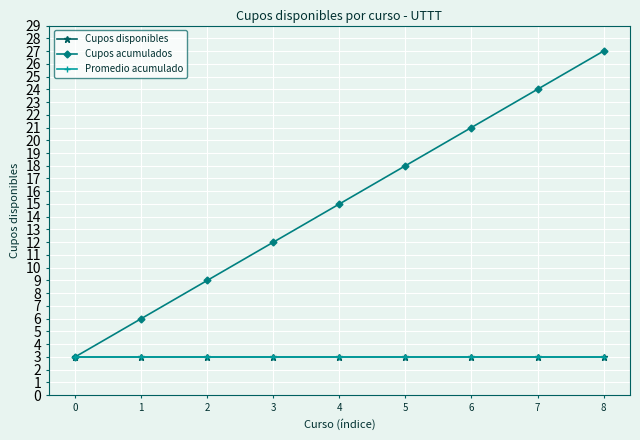

Is the value of Cupos acumulados at 1 greater than the value of Cupos disponibles at 1?

Yes